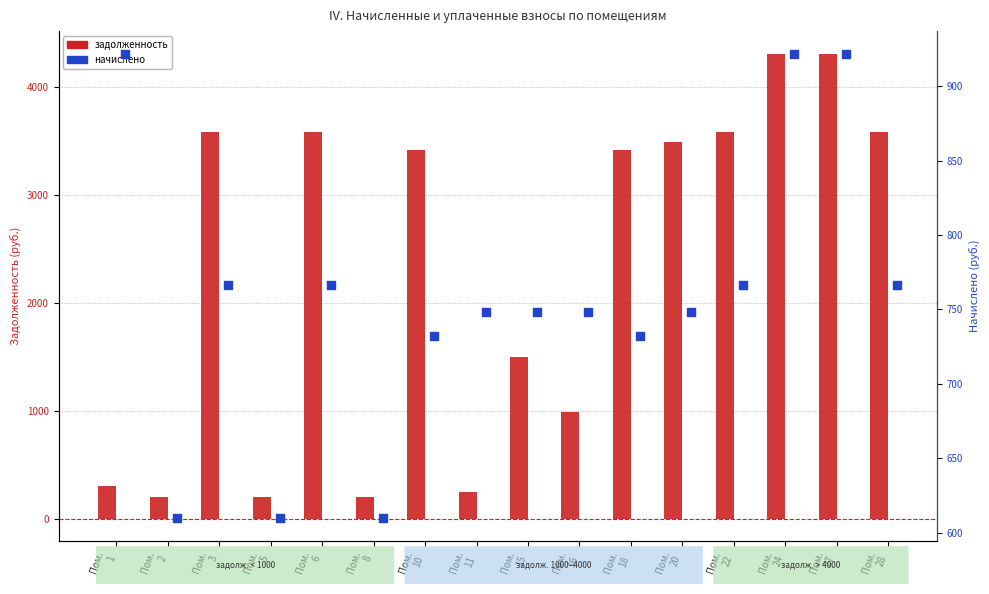

Which series has the largest Y range (max minus min)?

задолженность